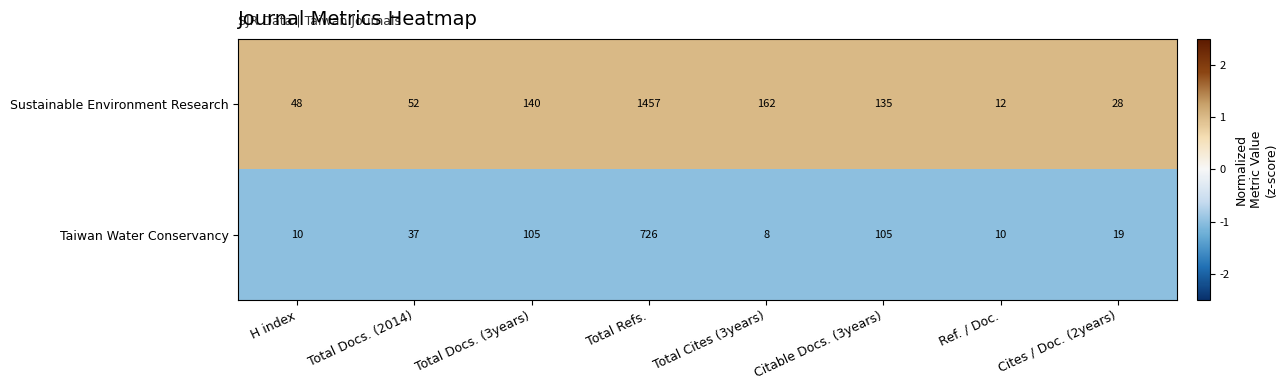

Which series has the largest total across all categories?

Sustainable Environment Research